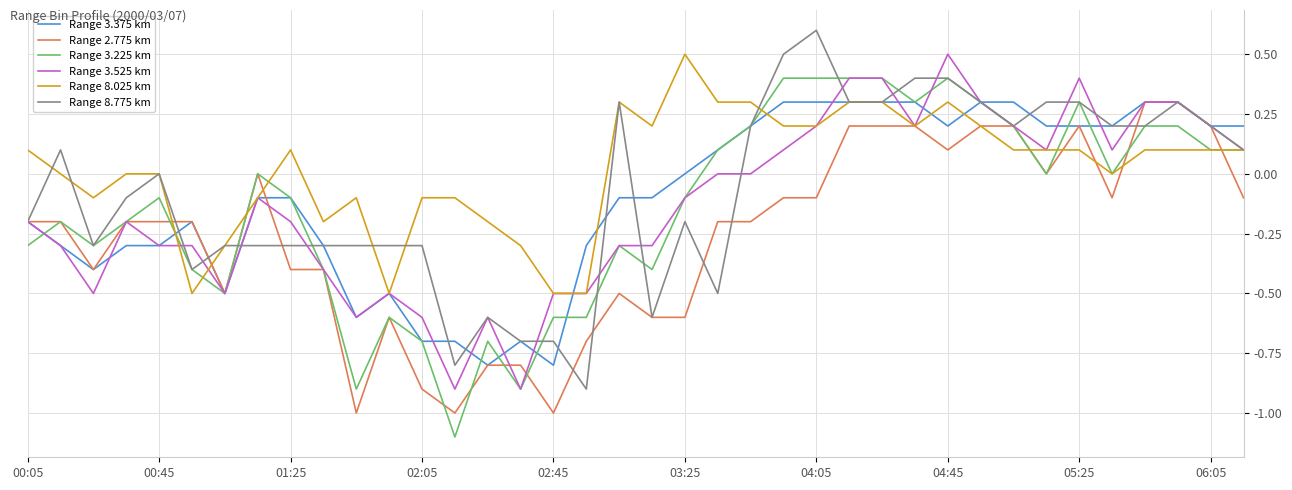

What is the smallest value displayed?

-1.1